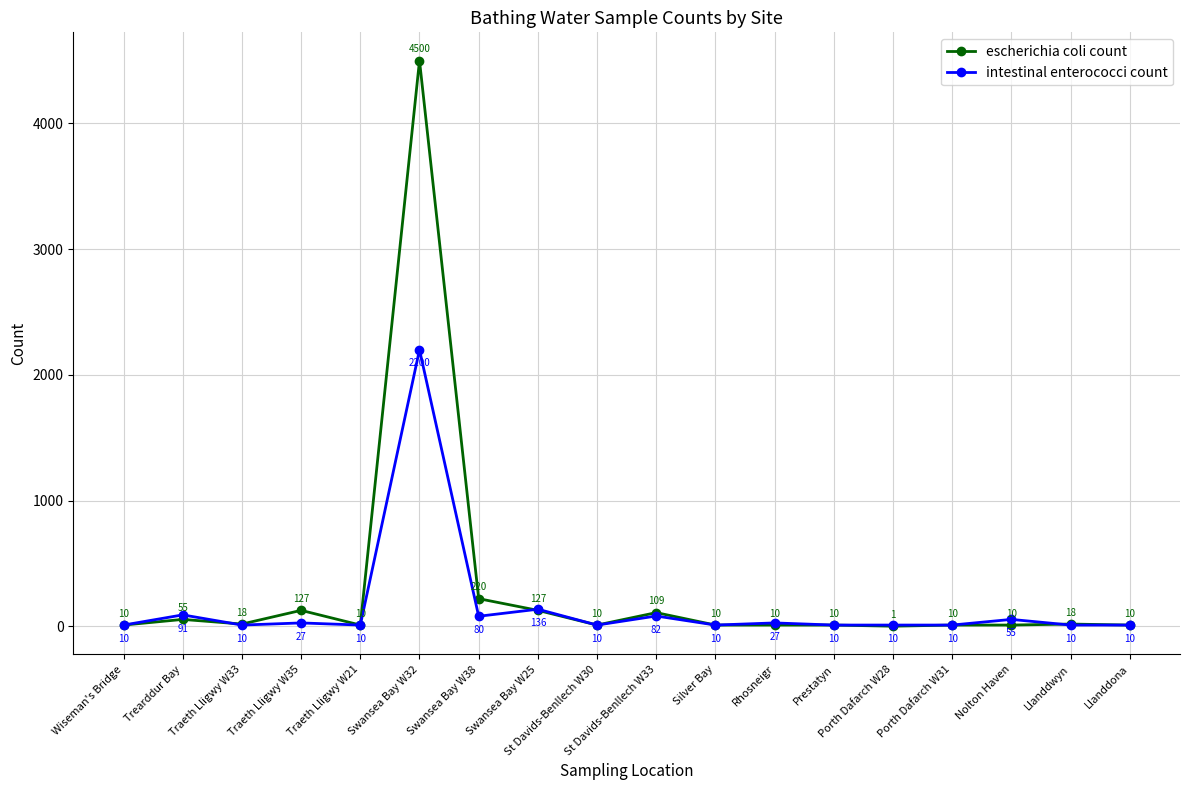

True or false: escherichia coli count has a value of 10 at Porth Dafarch W31.

True